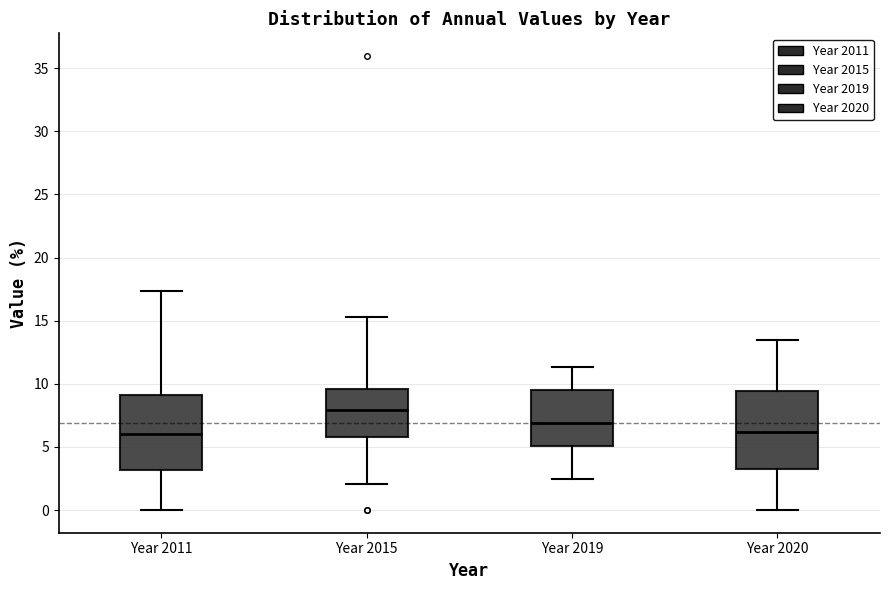

Where does the upper whisker of the box for Year 2020 end on the y-axis? The values are not printed on the chart, so give them approximately, as read against the axis.

13.5